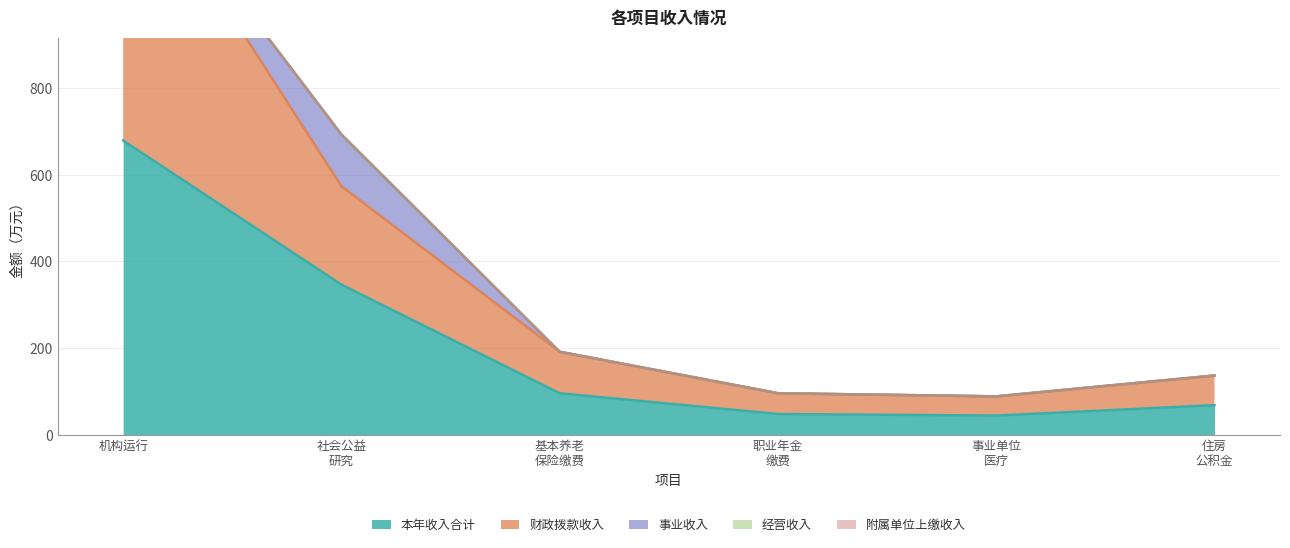

Reading left to right, list all the values displayed in this chart.

本年收入合计: 机构运行=679.1	社会公益研究=346.5	机关事业单位基本养老保险缴费支出=95.8	机关事业单位职业年金缴费支出=47.9	事业单位医疗=44.3	住房公积金=68.4
财政拨款收入: 机构运行=677.6	社会公益研究=227.0	机关事业单位基本养老保险缴费支出=95.8	机关事业单位职业年金缴费支出=47.9	事业单位医疗=44.3	住房公积金=68.4
事业收入: 机构运行=0.0	社会公益研究=119.5	机关事业单位基本养老保险缴费支出=0.0	机关事业单位职业年金缴费支出=0.0	事业单位医疗=0.0	住房公积金=0.0
经营收入: 机构运行=0.0	社会公益研究=0.0	机关事业单位基本养老保险缴费支出=0.0	机关事业单位职业年金缴费支出=0.0	事业单位医疗=0.0	住房公积金=0.0
附属单位上缴收入: 机构运行=0.0	社会公益研究=0.0	机关事业单位基本养老保险缴费支出=0.0	机关事业单位职业年金缴费支出=0.0	事业单位医疗=0.0	住房公积金=0.0